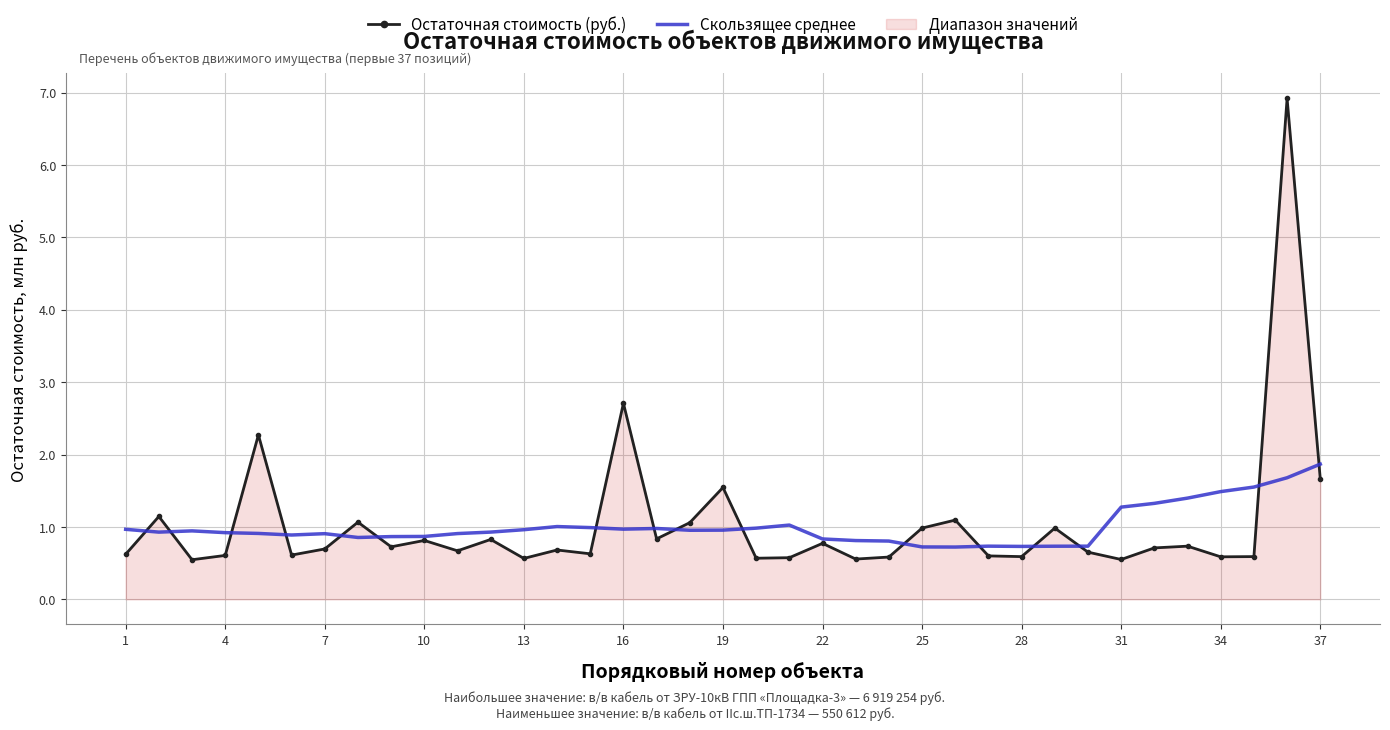

What is the minimum value shown in the chart?

0.5